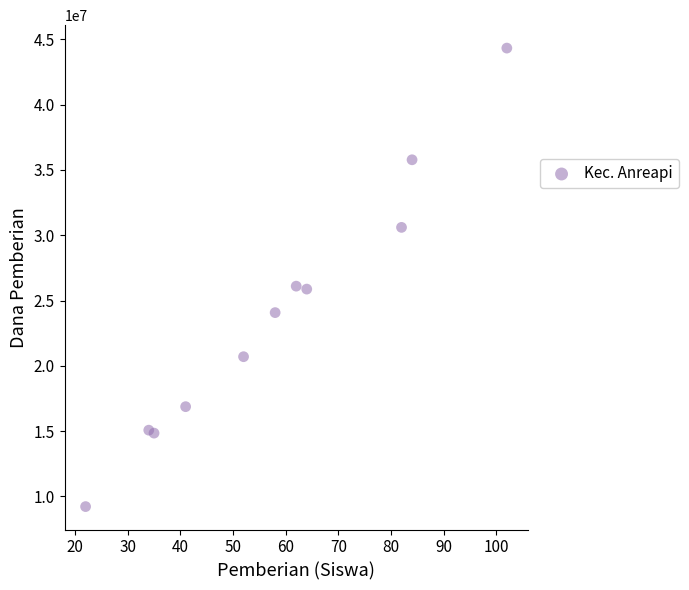

What is the average X value?

58